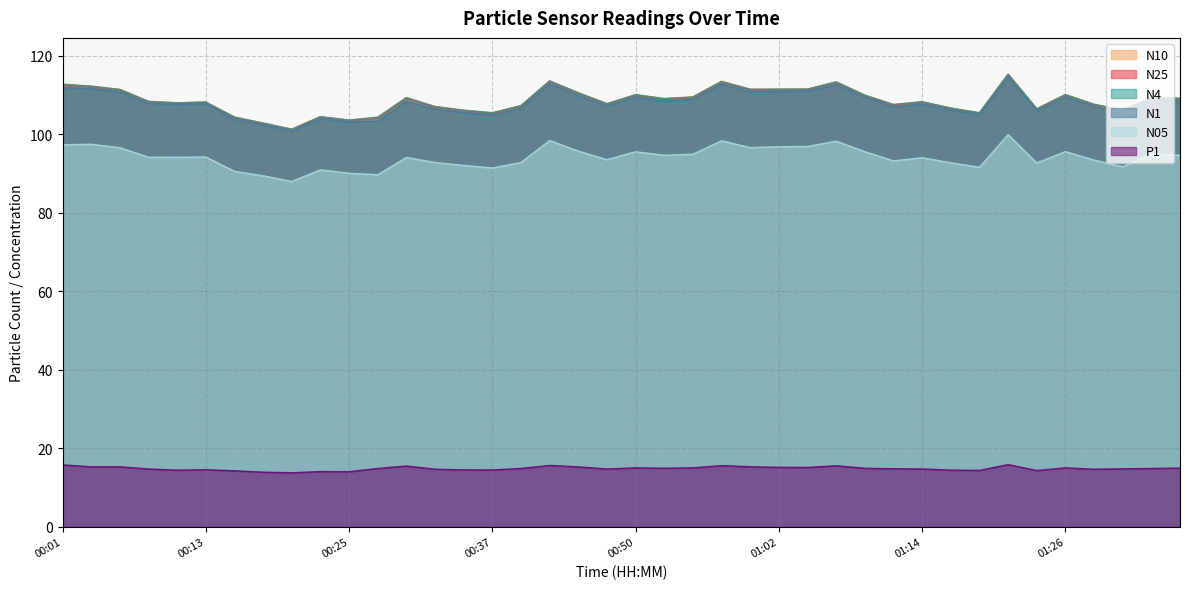

Between 00:03 and 00:37, which series saw the biggest shift?

N1